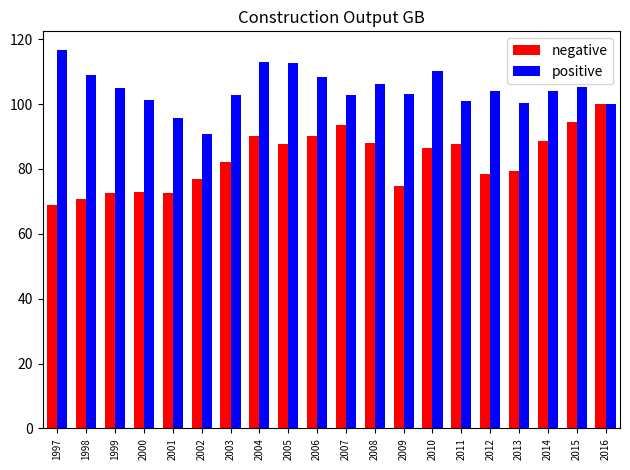

How many bars are there in each group?

2